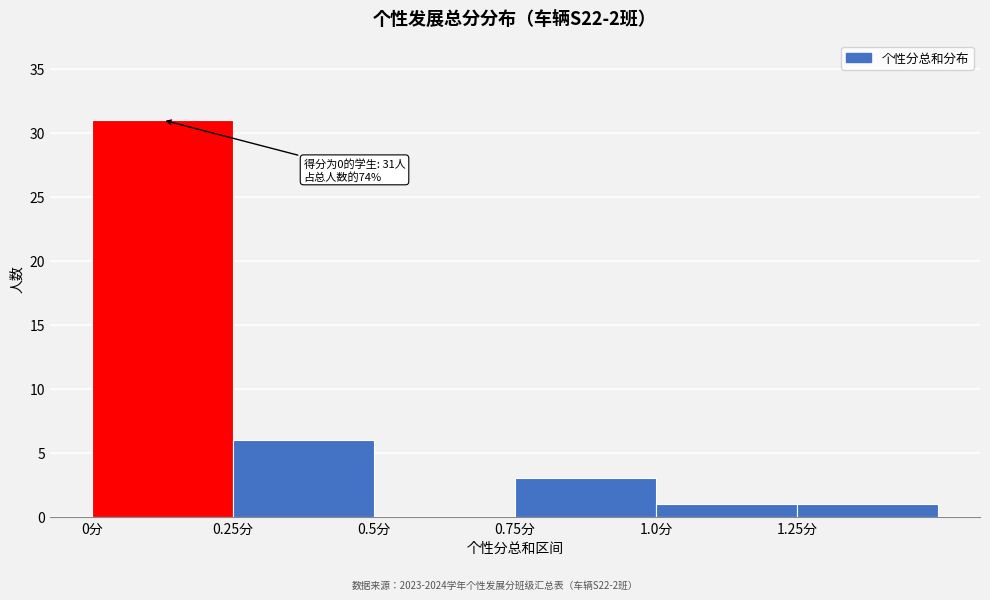

Over which range of the x-axis is the bar tallest?

0.00 to 0.25